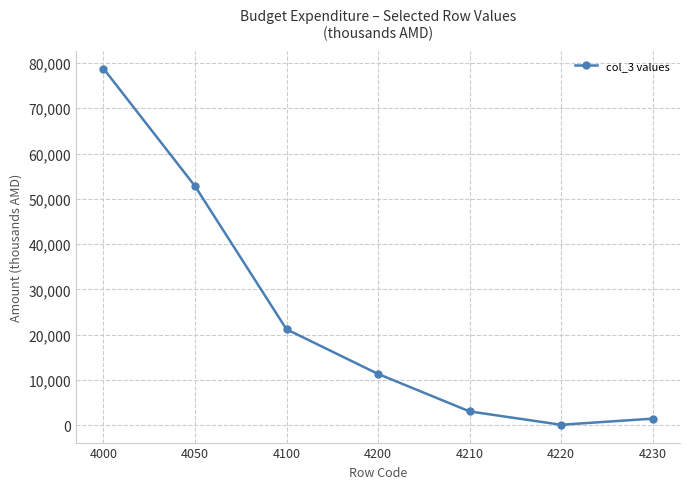

What is the change in value from 4000 to 4050?

-25933.5